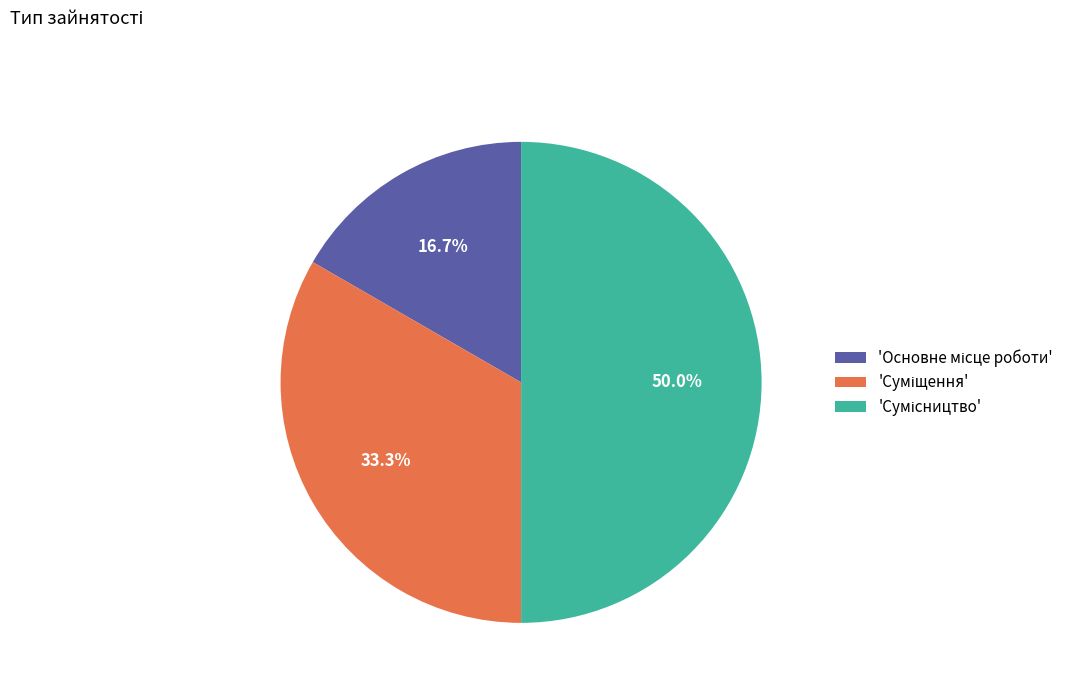

To the nearest percent, what is the average slice percentage?

33%